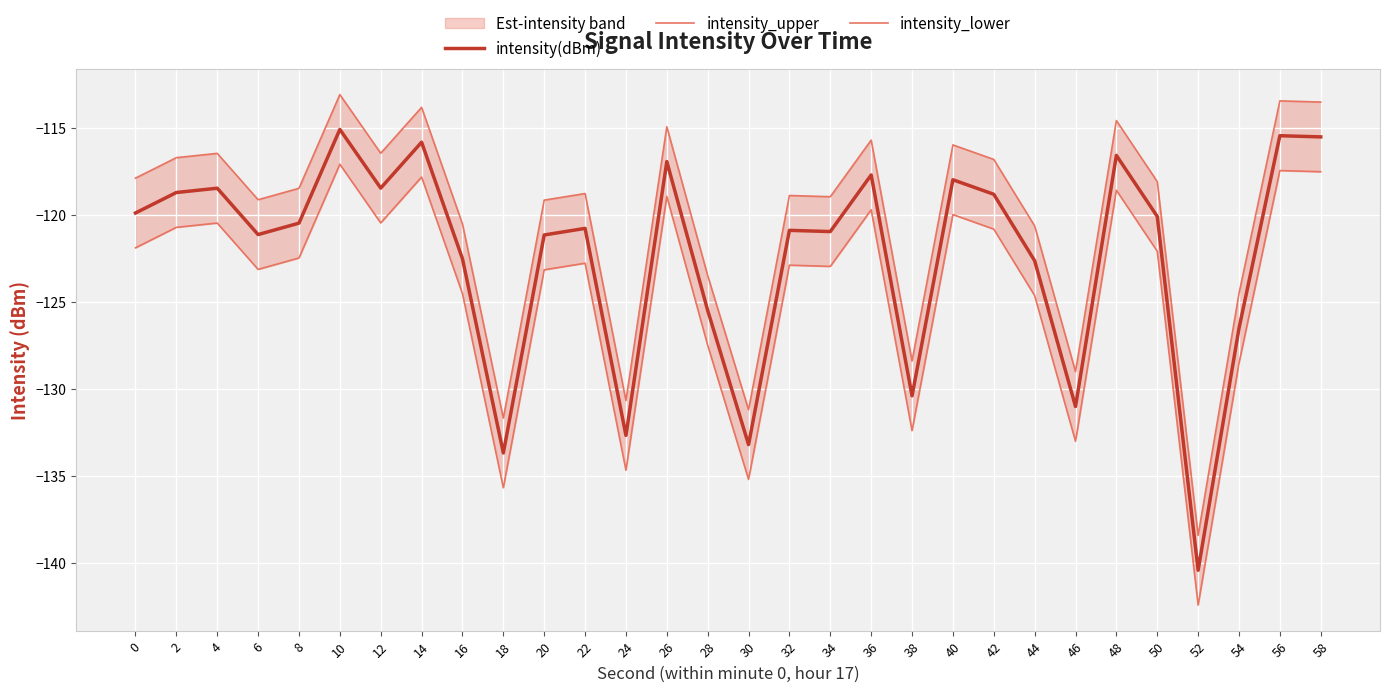

Which category has the lowest value in the intensity(dBm) series?

52